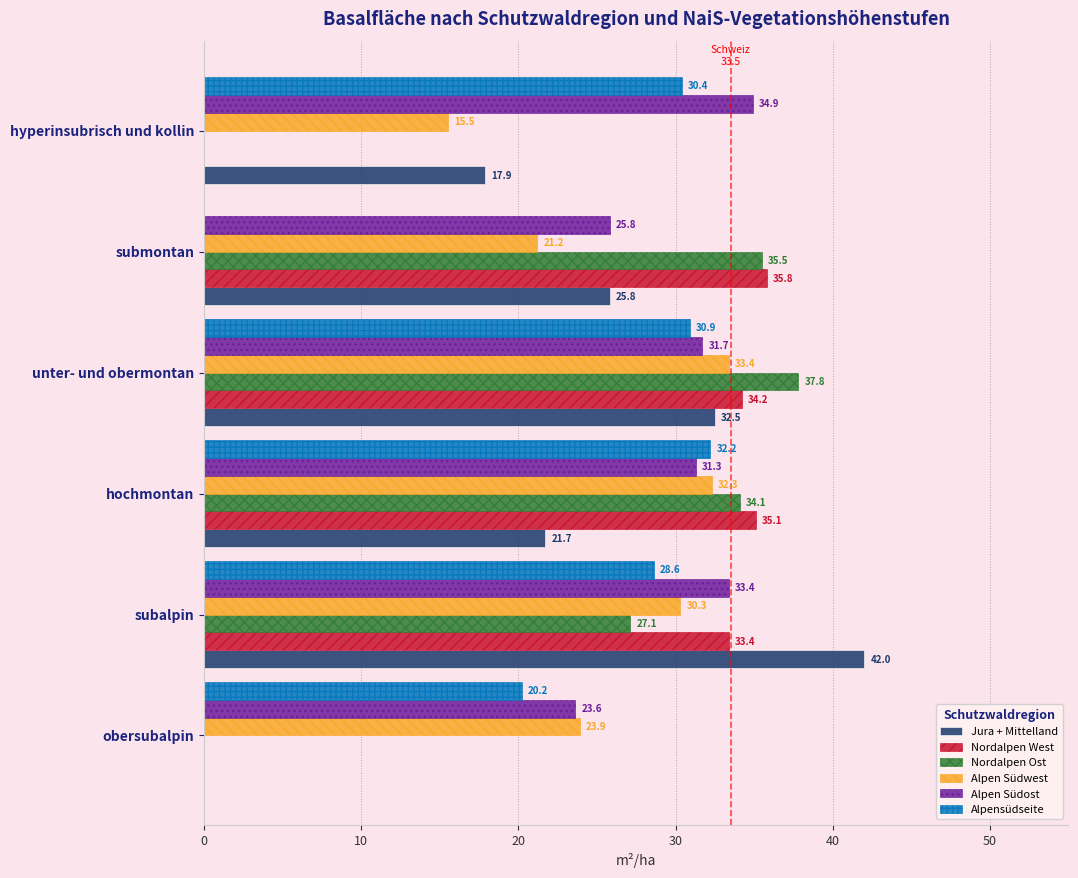

Count the number of data series in this chart.

6